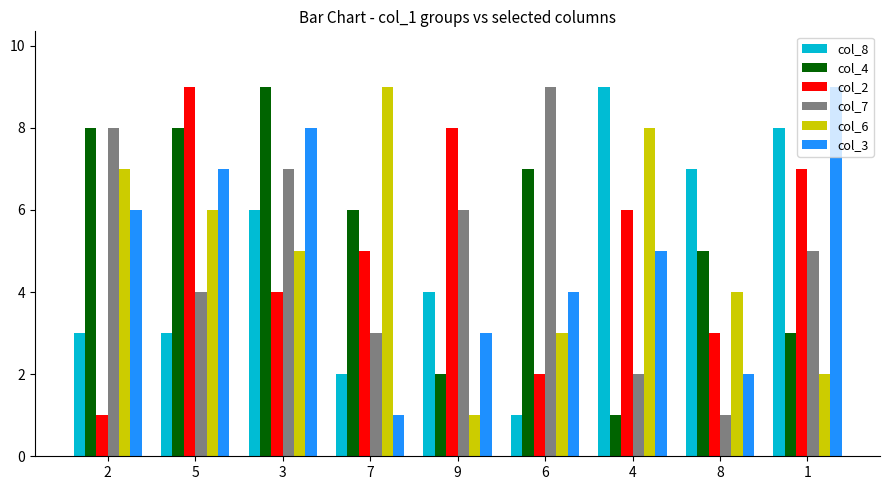

Reading left to right, what are all the values shown in this chart?

col_8: 3	3	6	2	4	1	9	7	8
col_4: 8	8	9	6	2	7	1	5	3
col_2: 1	9	4	5	8	2	6	3	7
col_7: 8	4	7	3	6	9	2	1	5
col_6: 7	6	5	9	1	3	8	4	2
col_3: 6	7	8	1	3	4	5	2	9